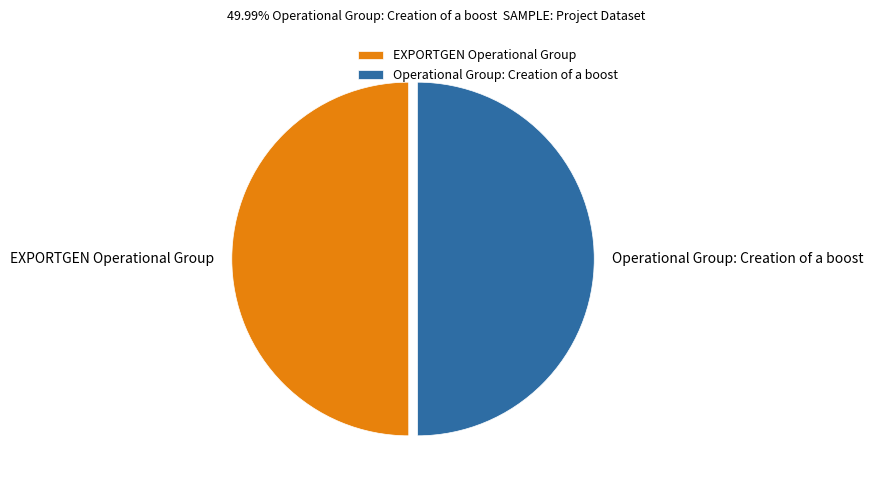

How many segments does this pie chart have?

2